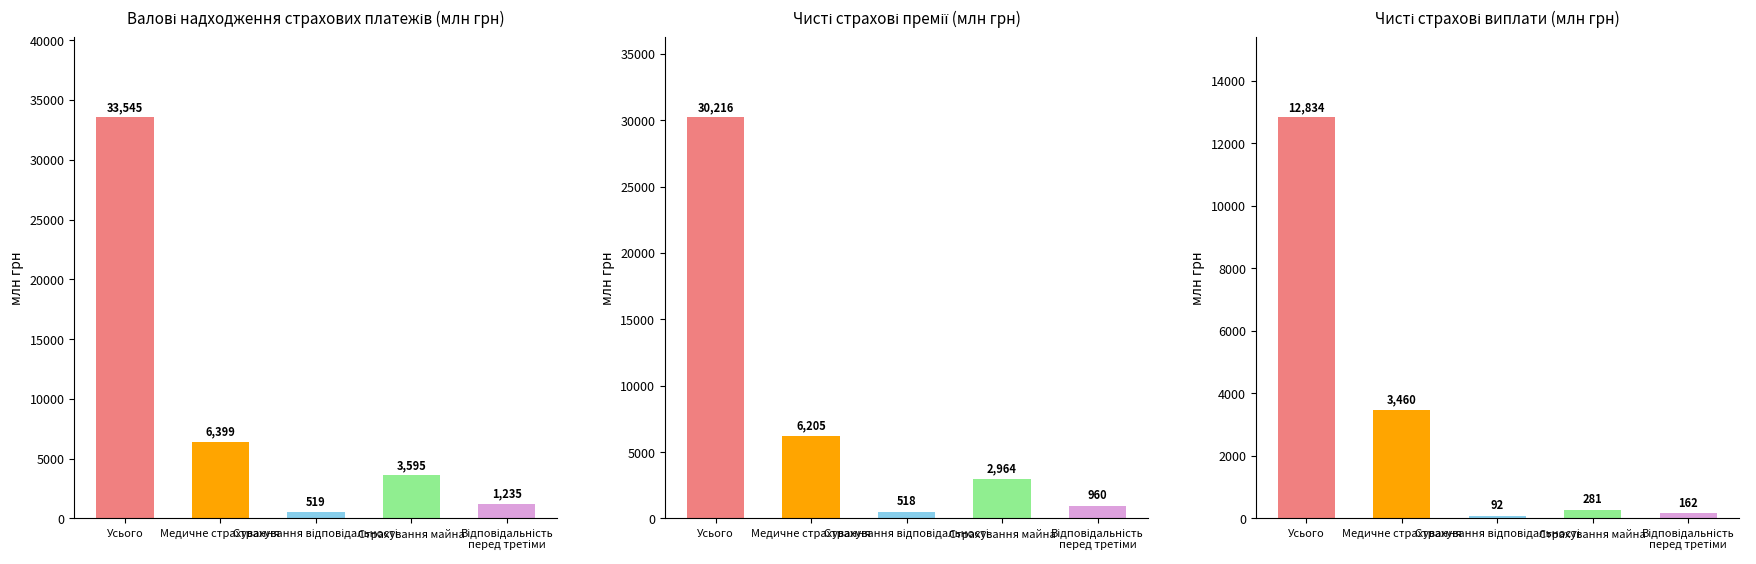

At which label does Валові надходження страхових платежів reach its minimum?

Страхування відповідальності